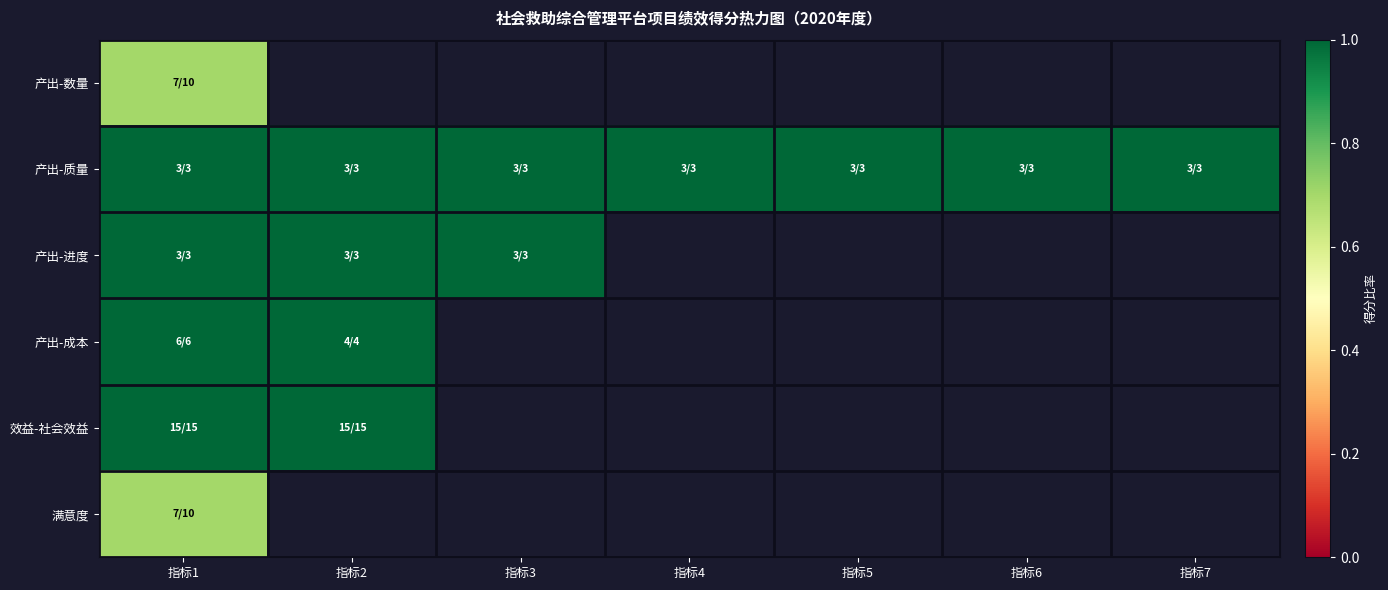

The 产出-质量 series shows 1.0 at 指标6. True or false?

True